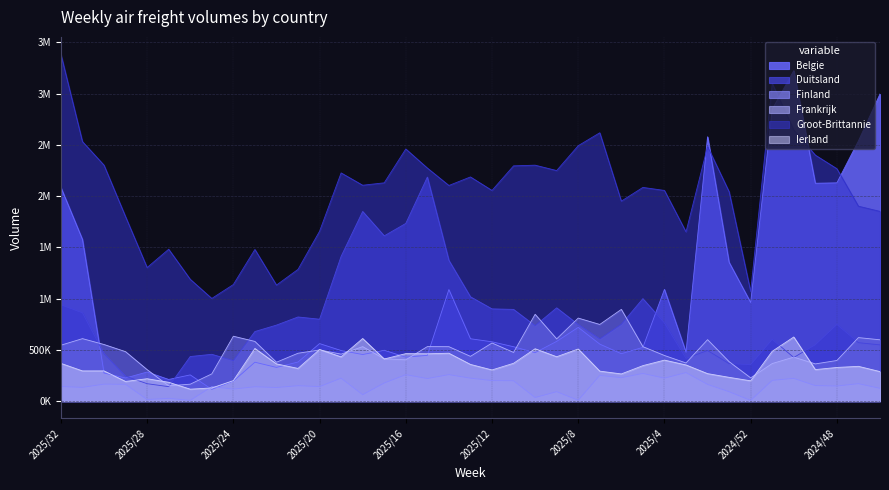

What is the sum of all Duitsland values?

30727510